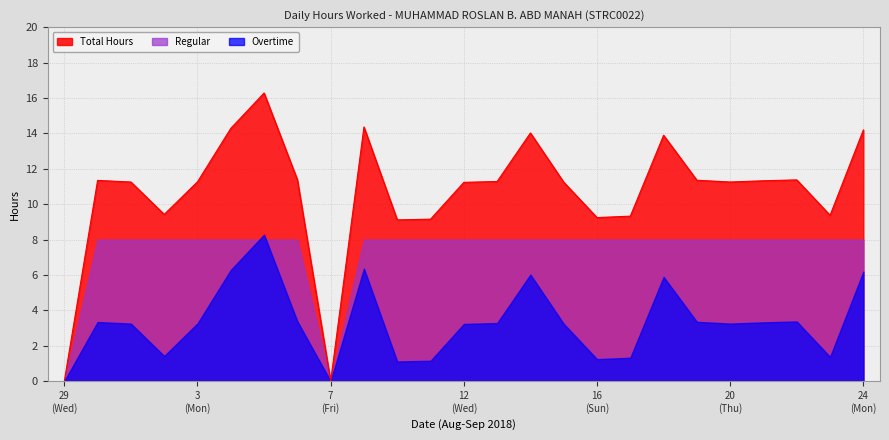

How many categories are shown in the chart?

25